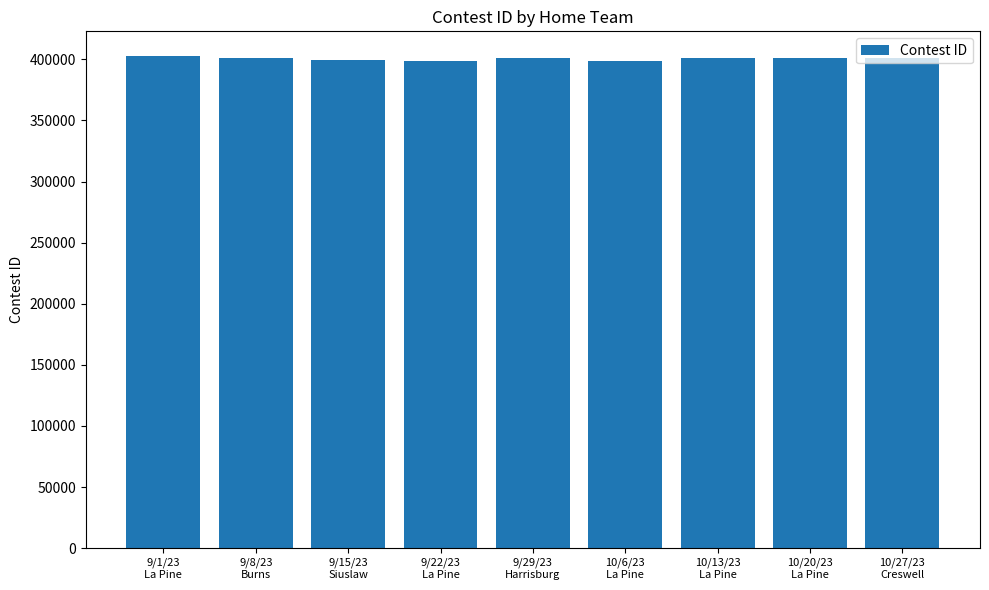

What is the greatest value displayed?

402830